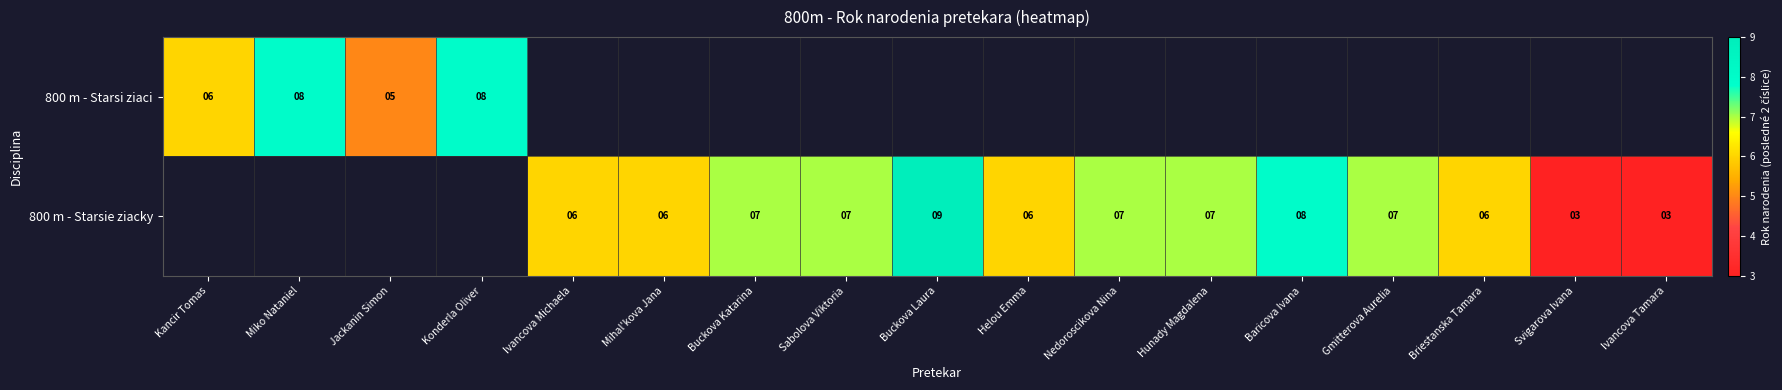

Is it true that 800 m - Starsie ziacky equals 1 at Helou Emma?

False